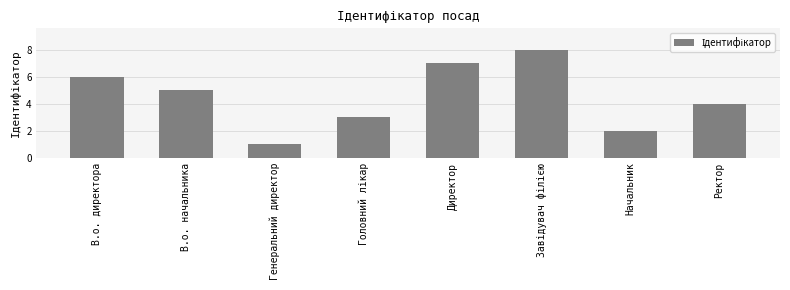

Which category has the lowest value across all series?

Генеральний директор